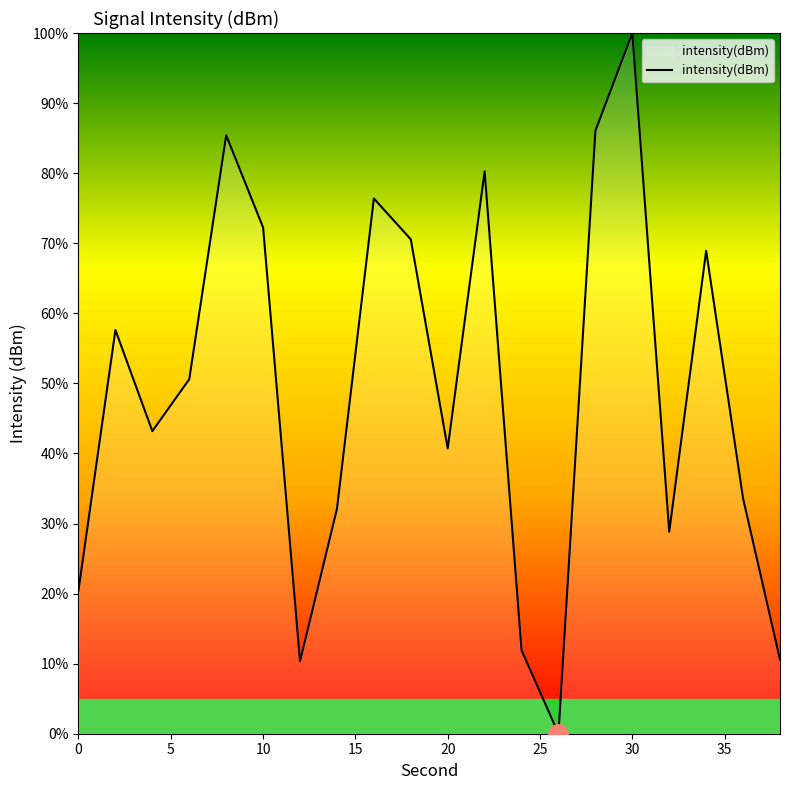

What is the maximum value shown in the chart?

100.0